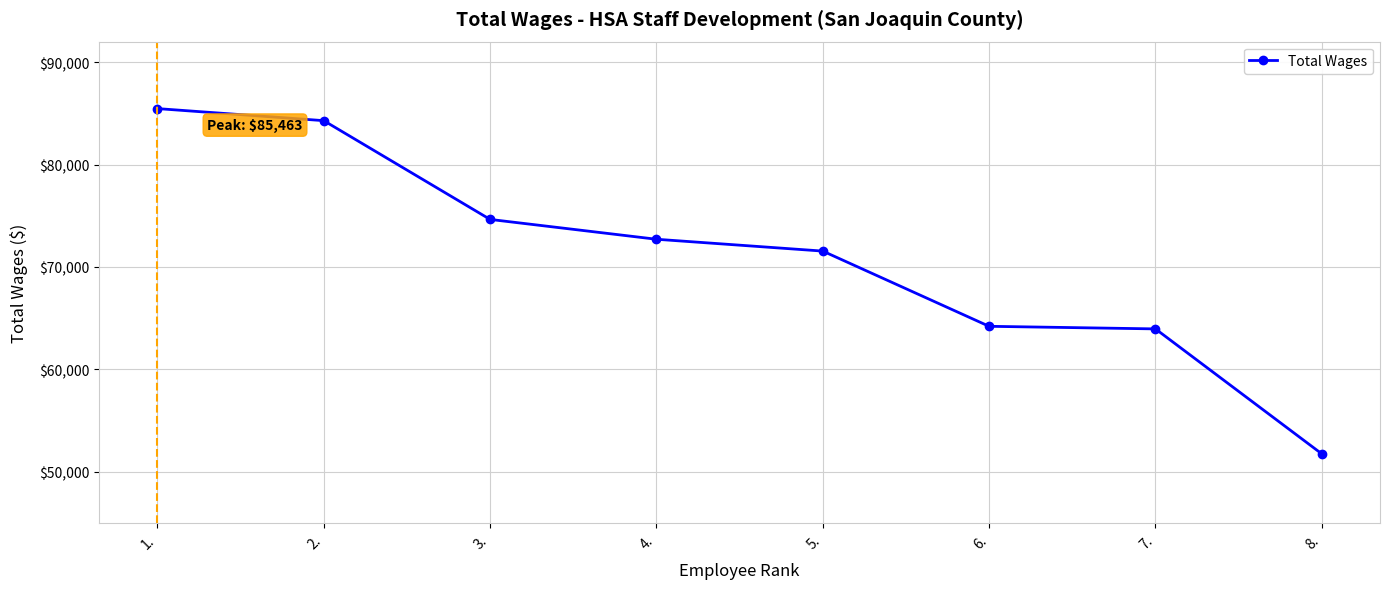

What is the label of the 6th point from the right?

3.